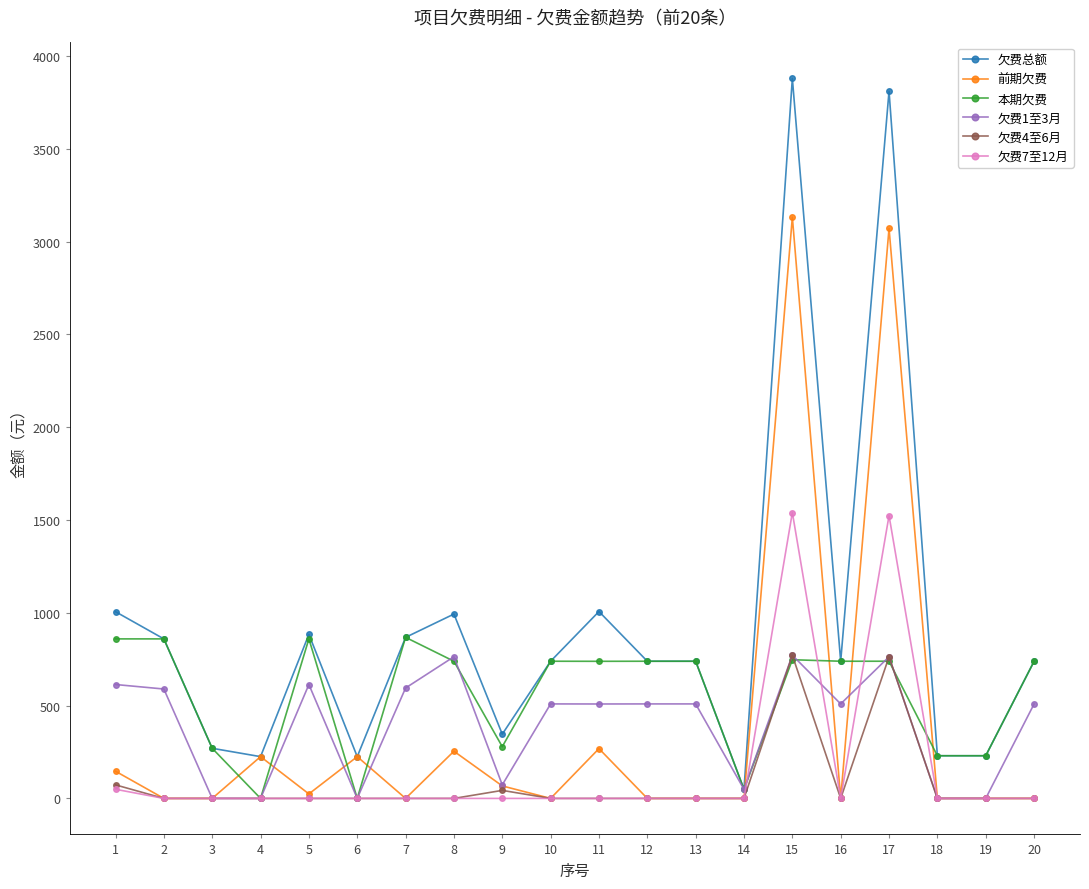

After their last crossing, which series has the higher values: 前期欠费 or 本期欠费?

本期欠费